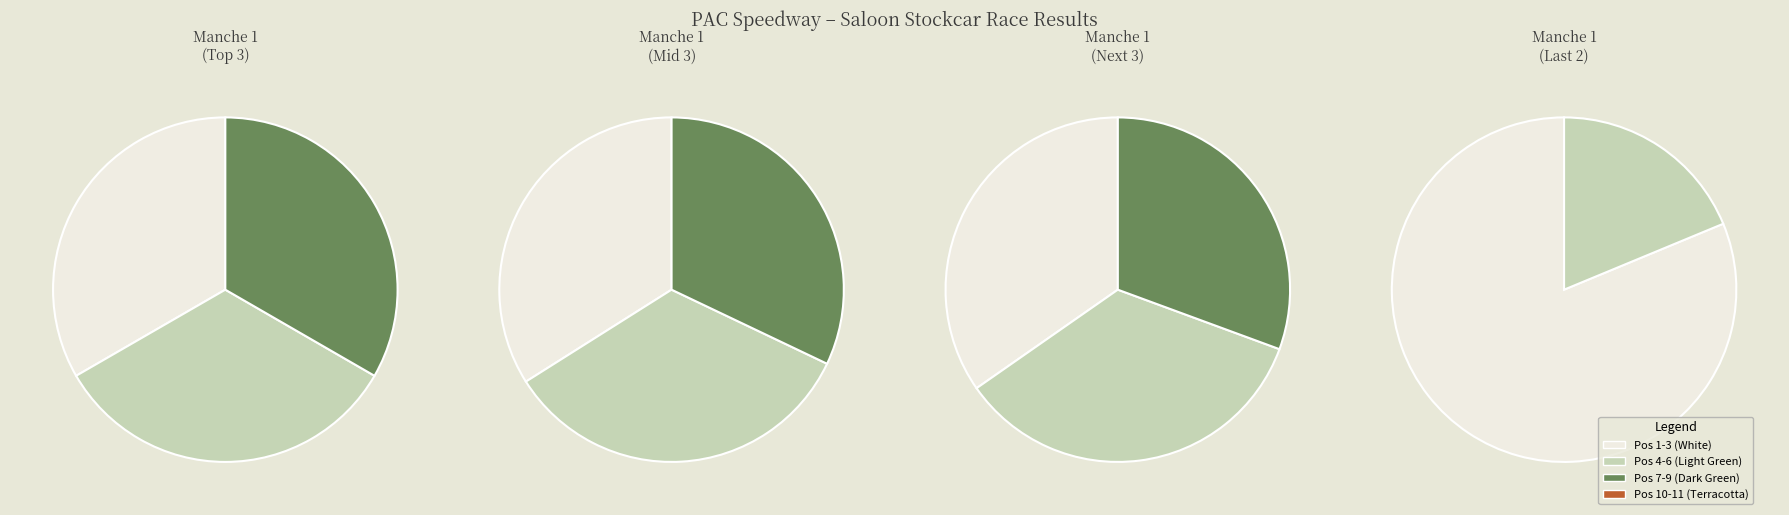

How many slices are in this pie chart?

11